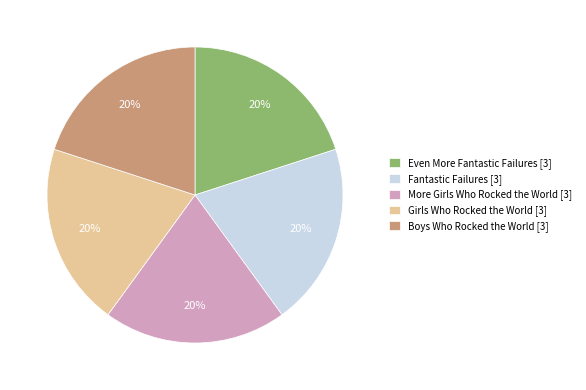

To the nearest percent, what is the difference between the More Girls Who Rocked the World and Even More Fantastic Failures slice percentages?

0%